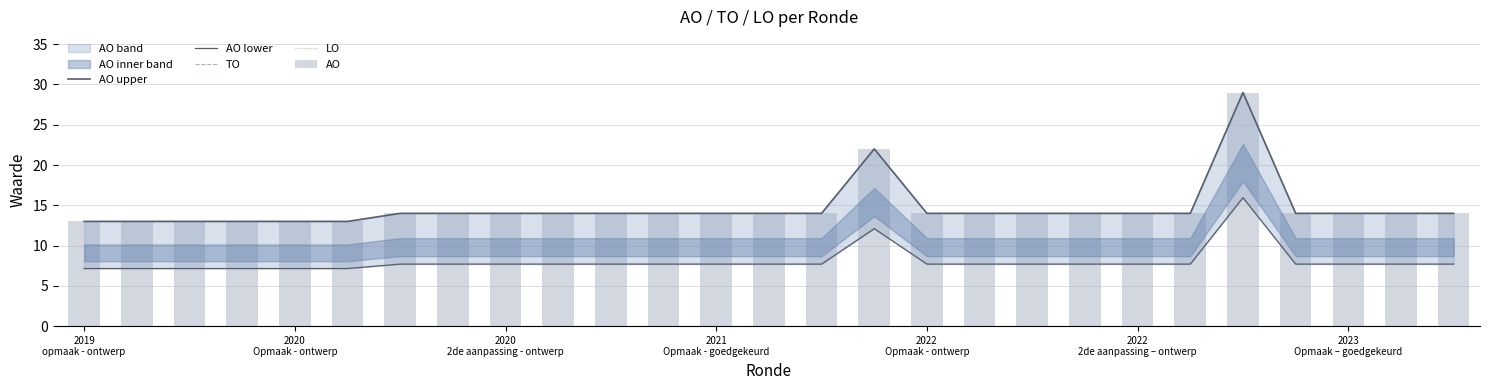

What position from the right is 2022 Opmaak - ontwerp?

11